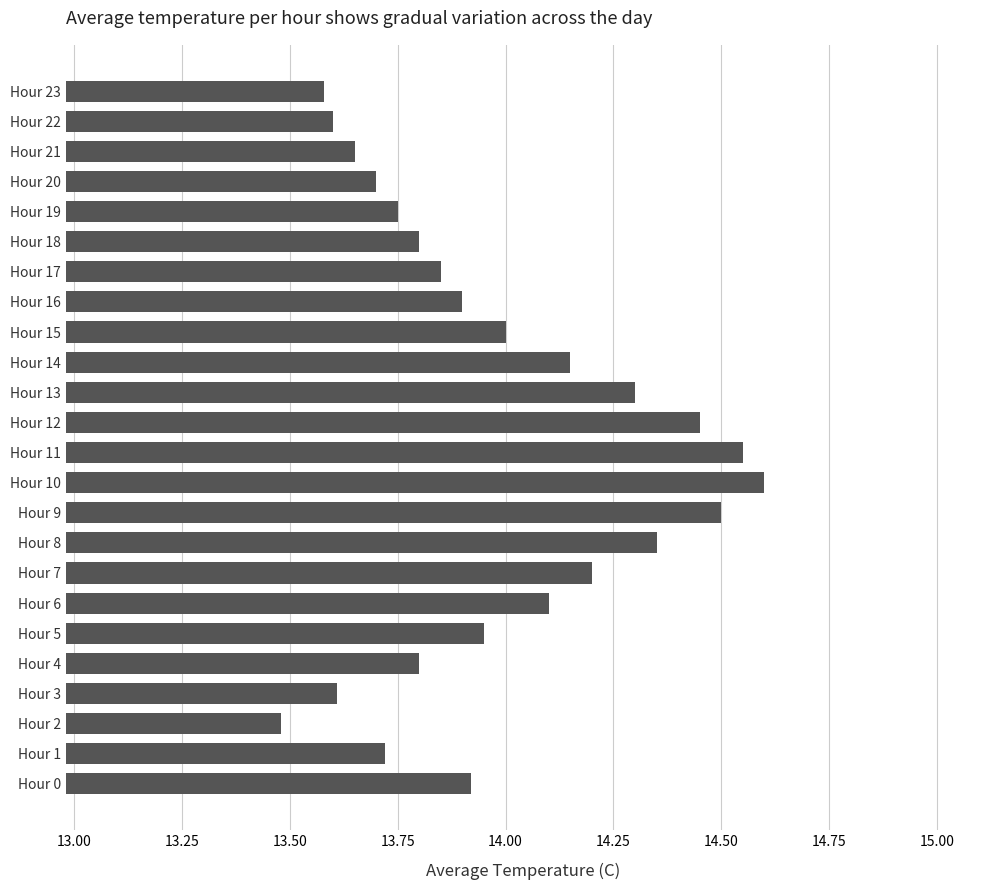

What is the sum of all values?

335.5